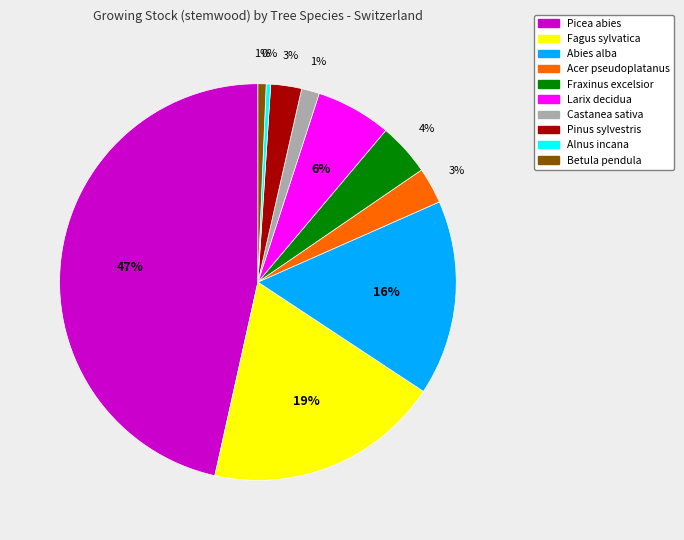

Which category has the biggest portion of the pie?

Picea abies